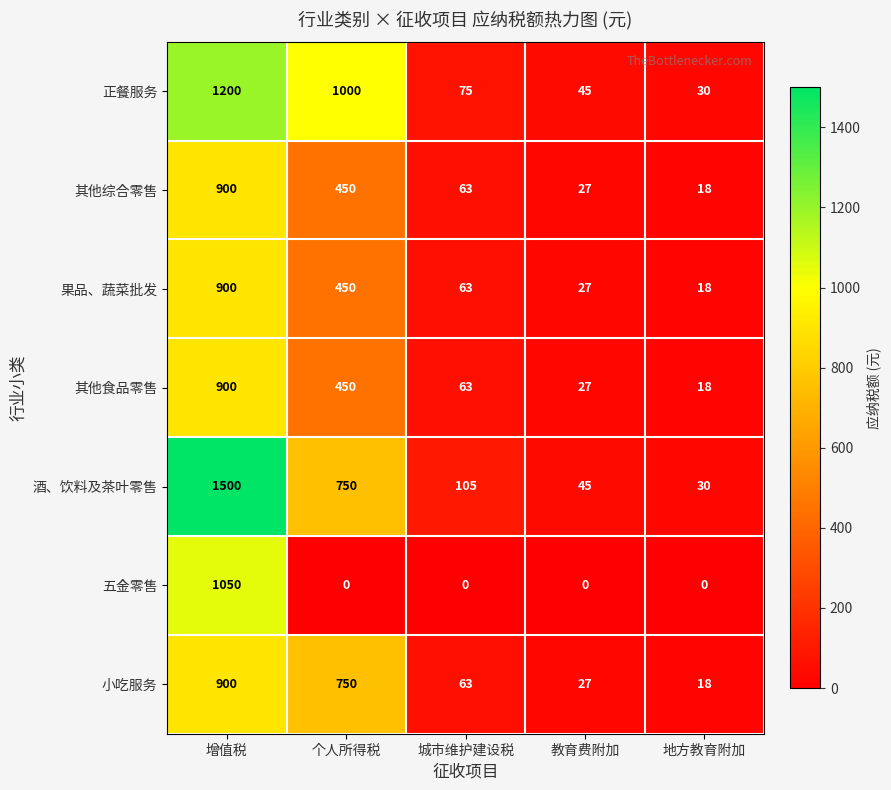

At which category is the sum across all series the highest?

增值税